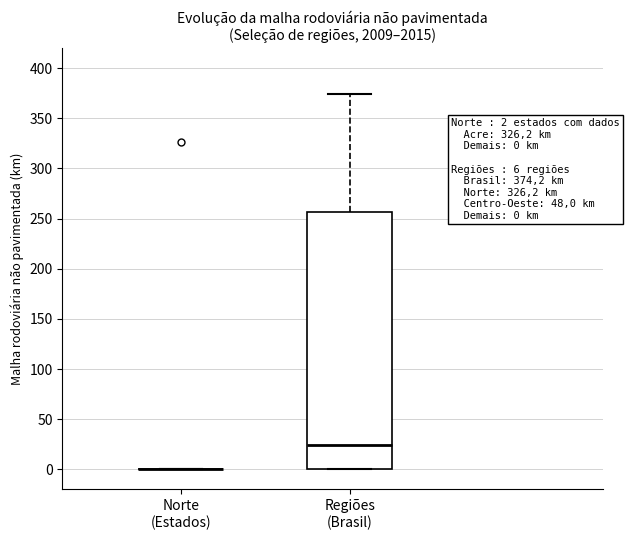

Comparing the boxes themselves (not the whiskers), which one is the tallest?

Regiões (Brasil)